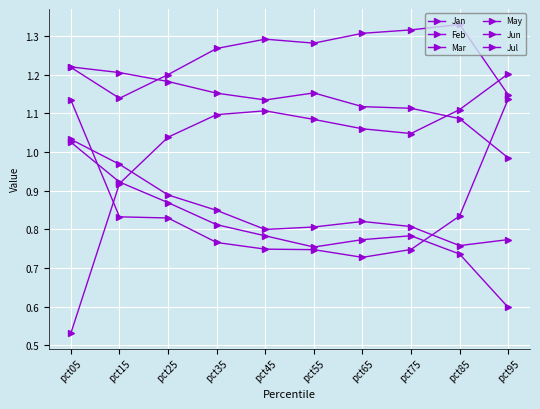

What is the value of the Jul point at the 4th from the left?

0.8